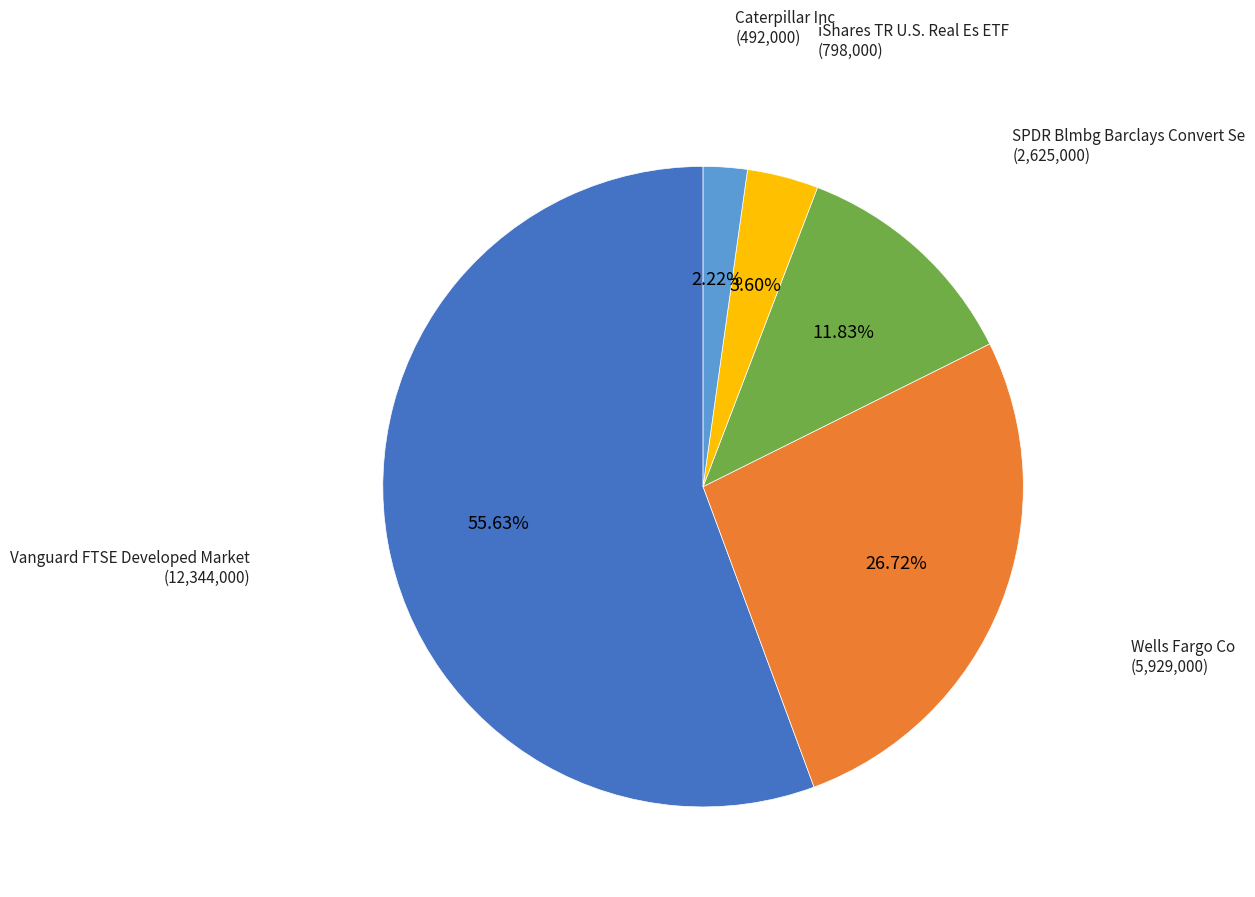

Is there a majority slice in this chart?

Yes